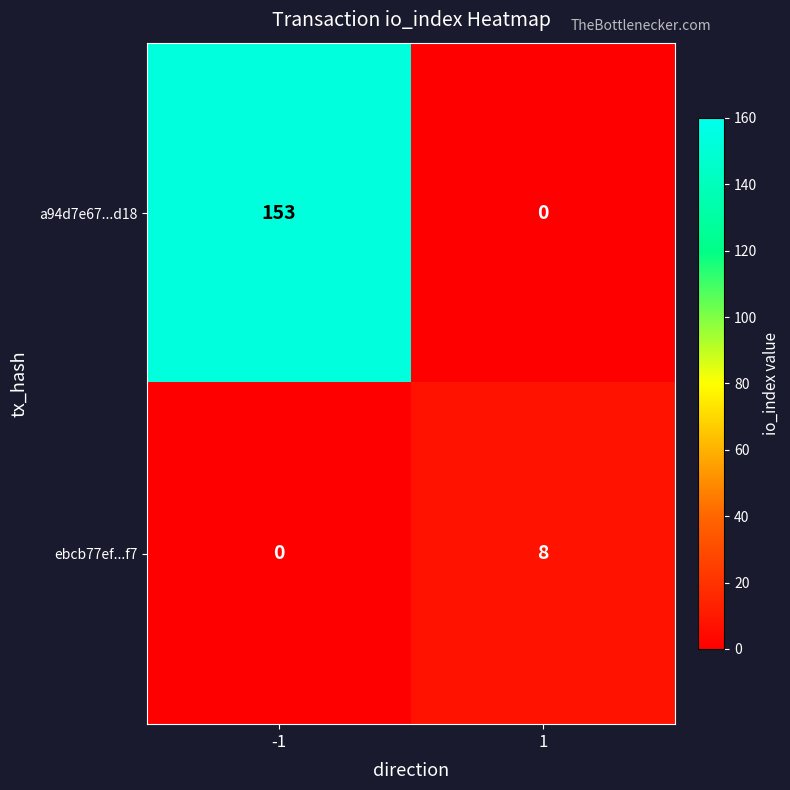

Which series changed the most between -1 and 1?

a94d7e67...d18